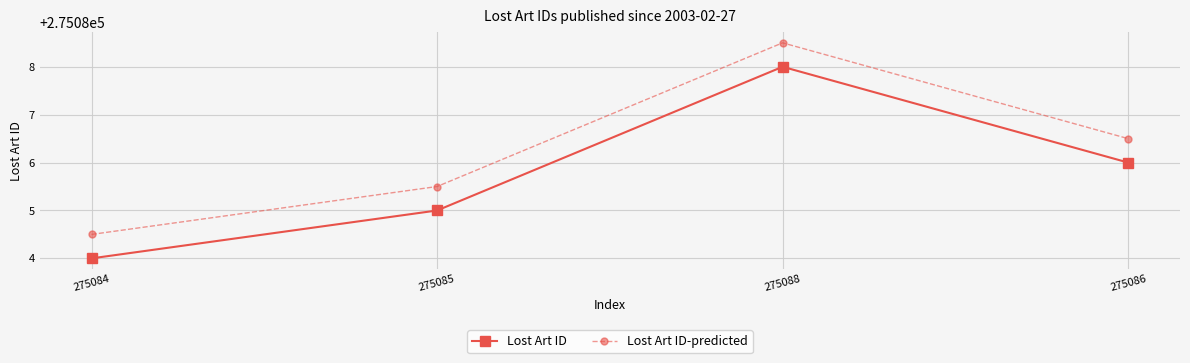

The Lost Art ID-predicted series shows 275088.5 at 275088. True or false?

True